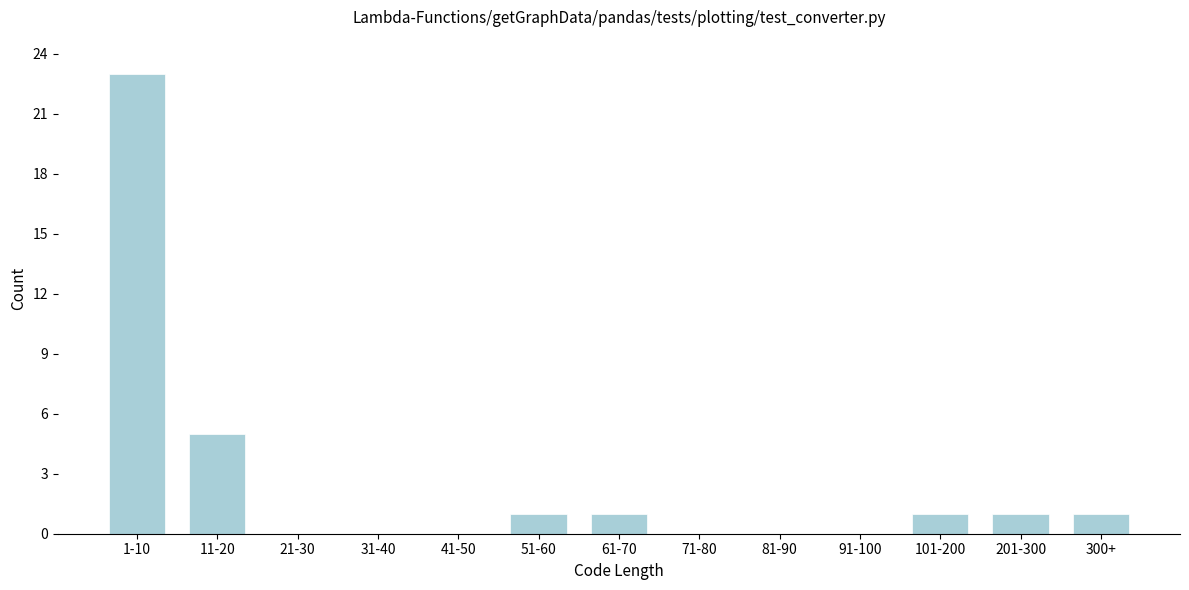

Reading right to left, transcribe all the data shown in this chart.

300+=1	201-300=1	101-200=1	91-100=0	81-90=0	71-80=0	61-70=1	51-60=1	41-50=0	31-40=0	21-30=0	11-20=5	1-10=23